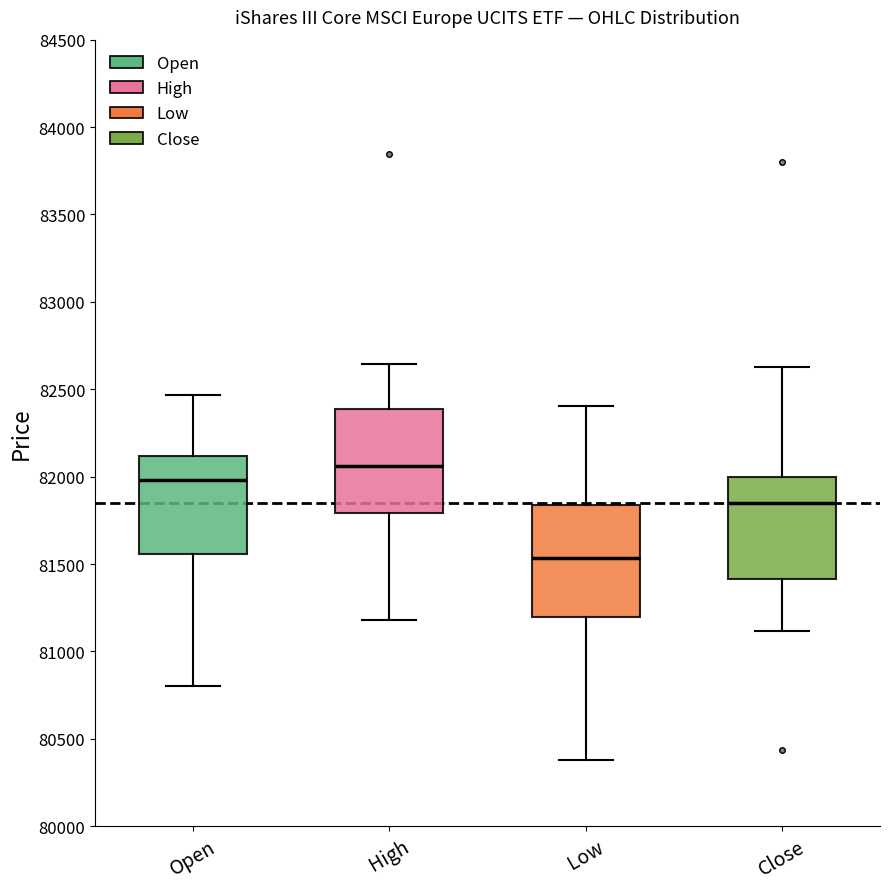

Where does the lower whisker of the box for High end on the y-axis? The values are not printed on the chart, so give them approximately, as read against the axis.

81200